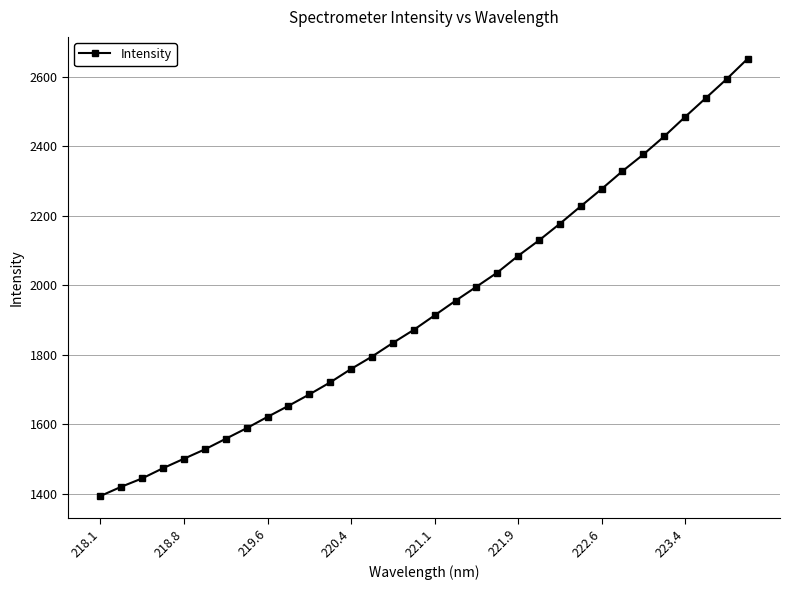

How many distinct data groups are displayed?

1